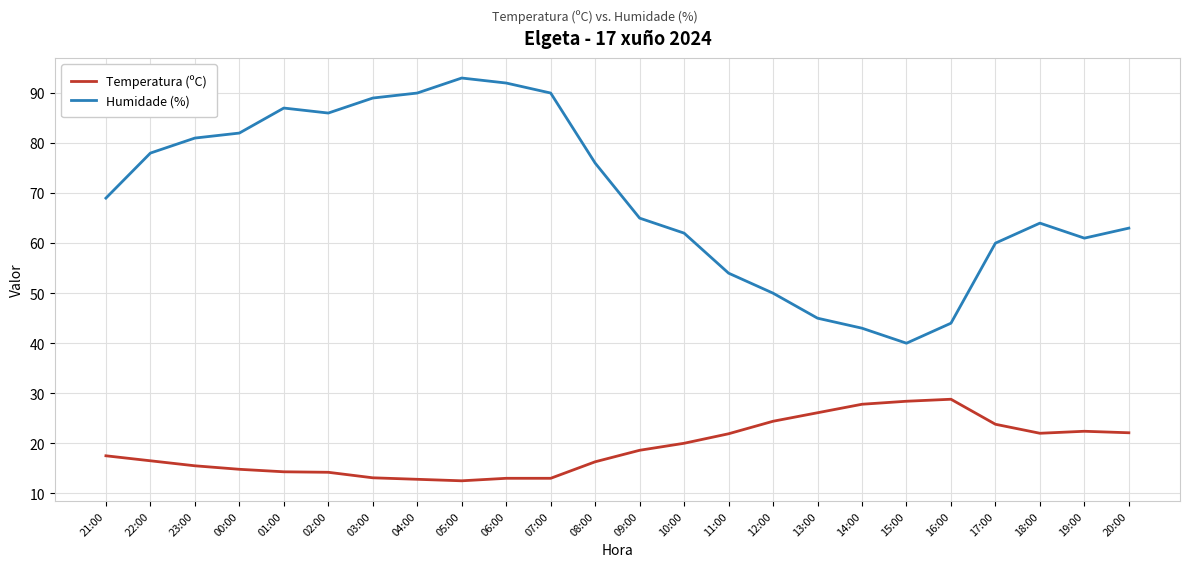

What position from the left is 00:00?

4